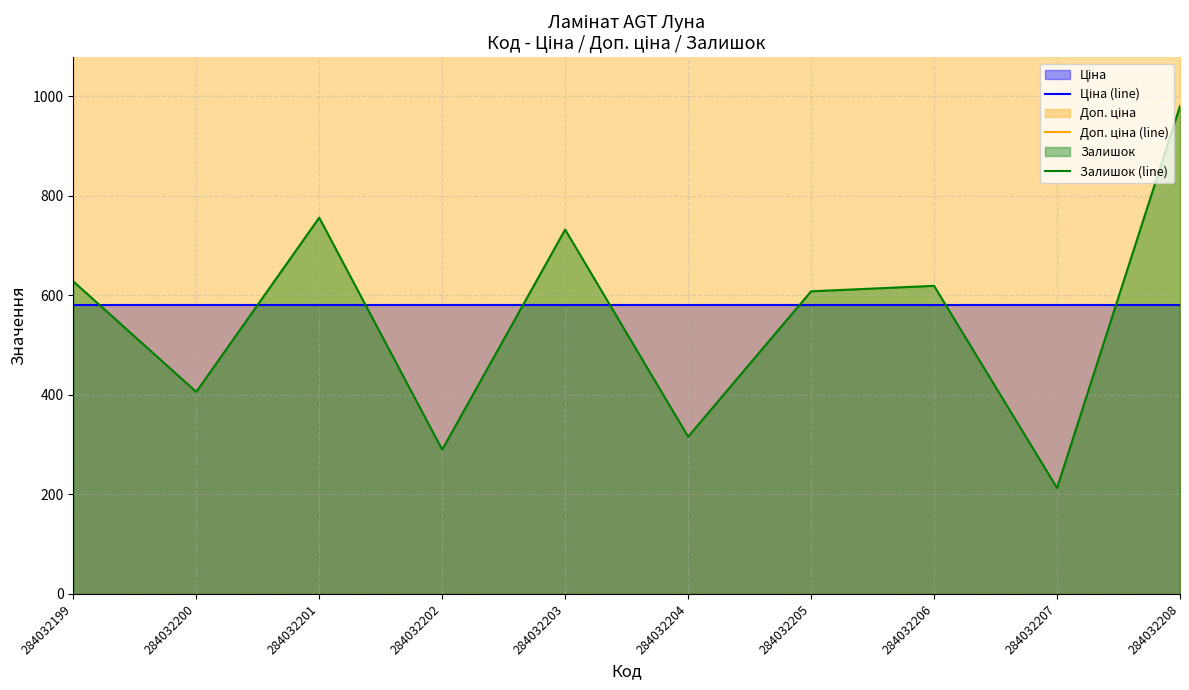

How many data points in Залишок (line) are above 619?

4